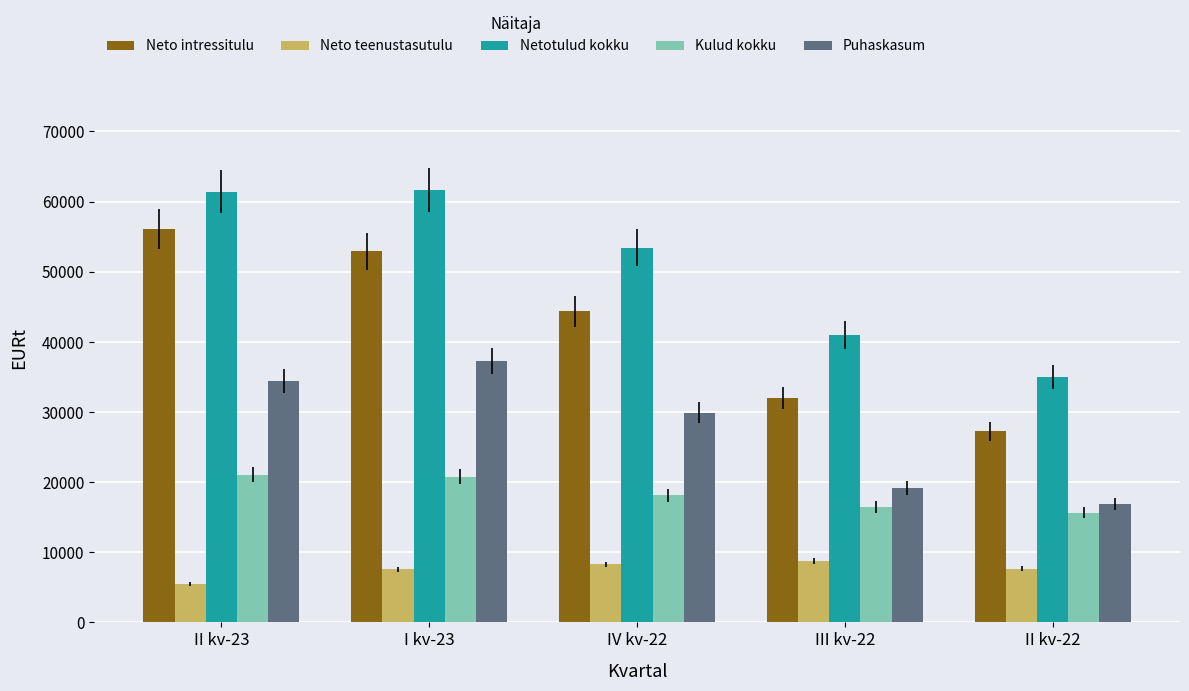

What are all the series names shown in the legend?

Neto intressitulu, Neto teenustasutulu, Netotulud kokku, Kulud kokku, Puhaskasum